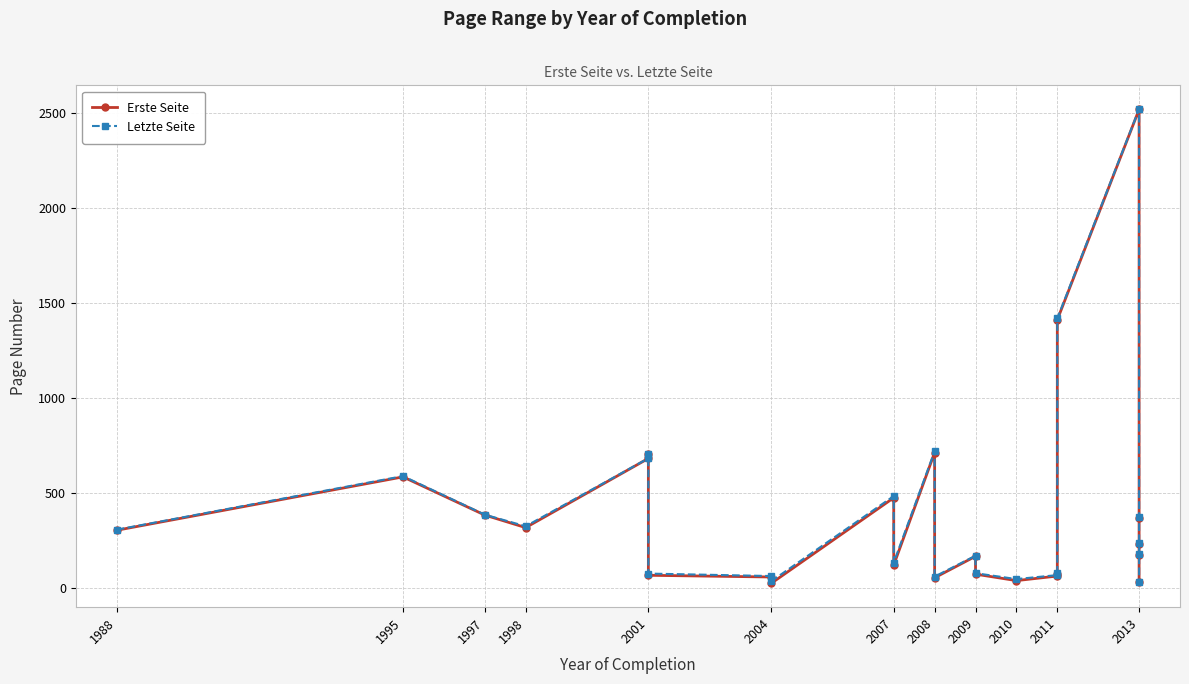

At how many categories does at least one series exceed 1330?

2